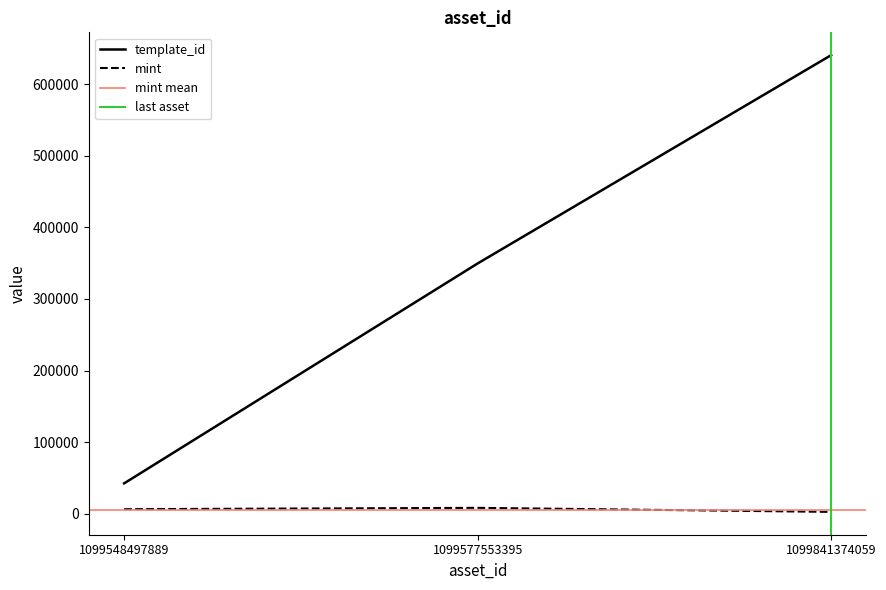

True or false: mint has a value of 8255 at 1099577553395.

True